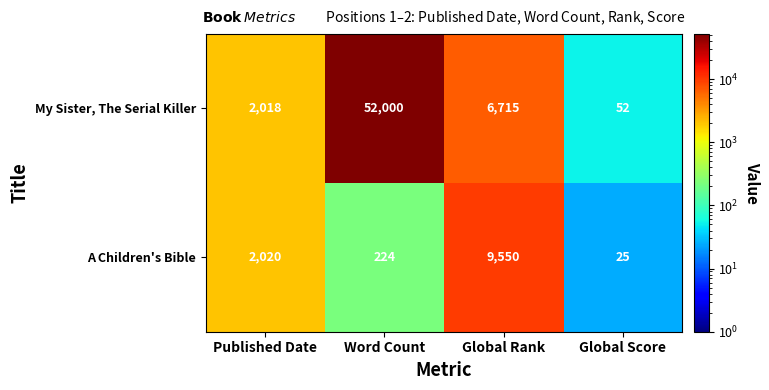

Rank the series at Global Score from highest to lowest value.

My Sister, The Serial Killer, A Children's Bible